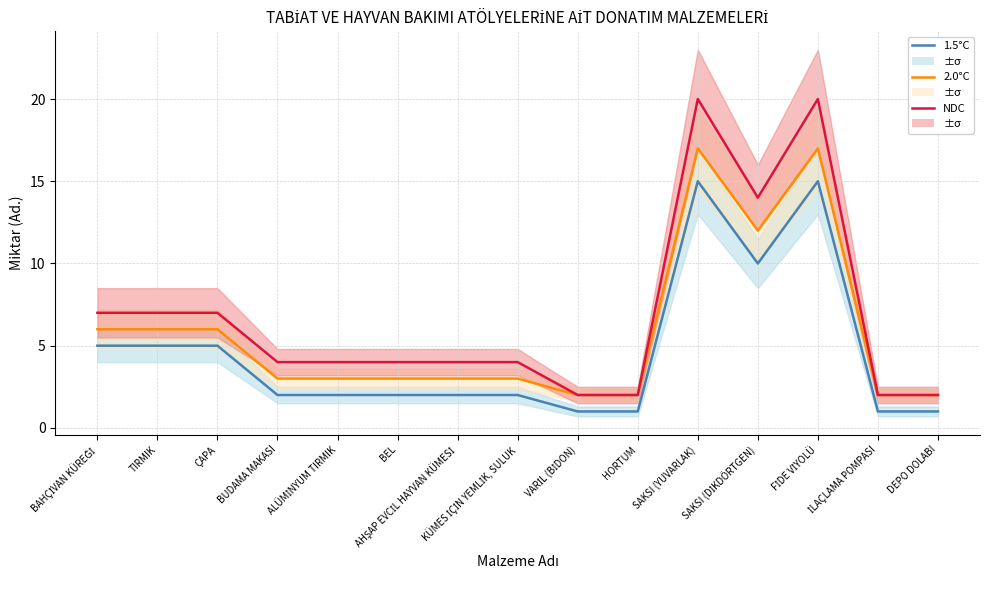

At ALÜMİNYUM TIRMIK, list the series in order from largest to smallest.

NDC, 2.0°C, 1.5°C